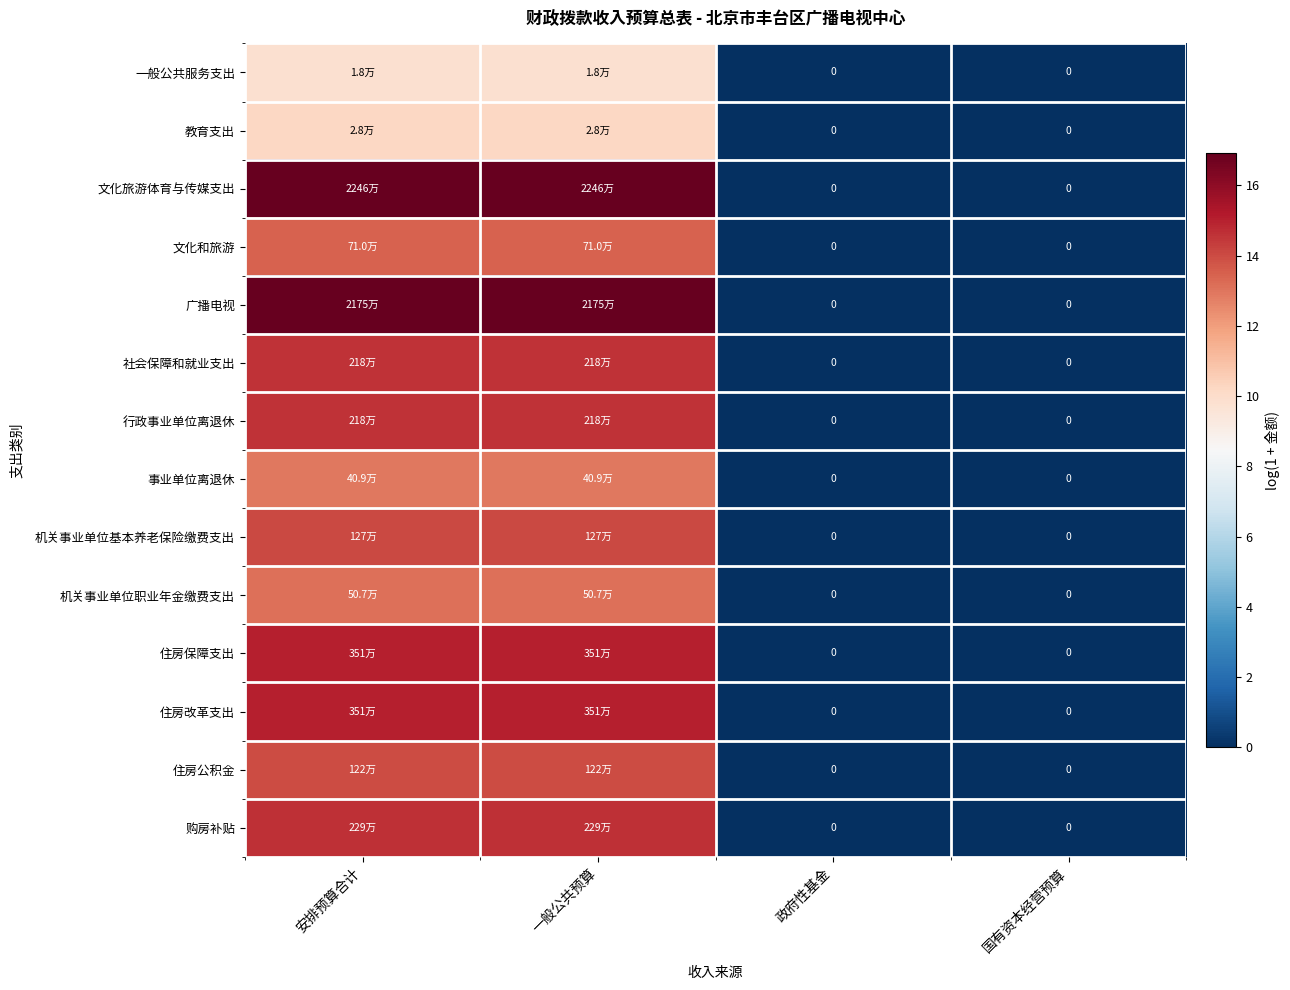

What is the difference between the second highest and minimum values in the 住房改革支出 series?

15.1